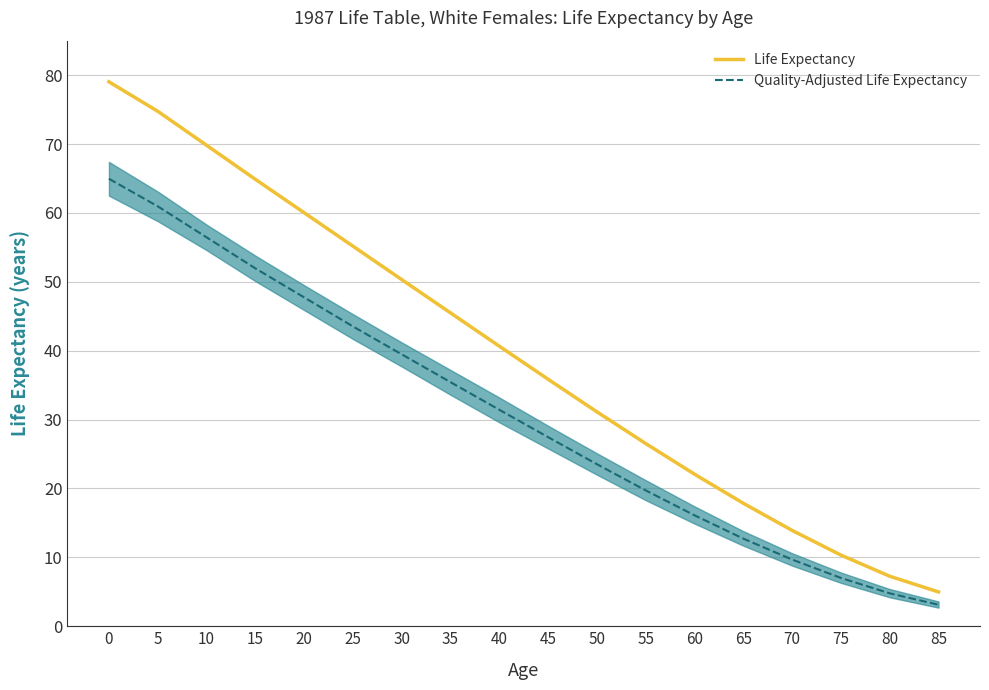

Which series has the largest total across all categories?

Life Expectancy